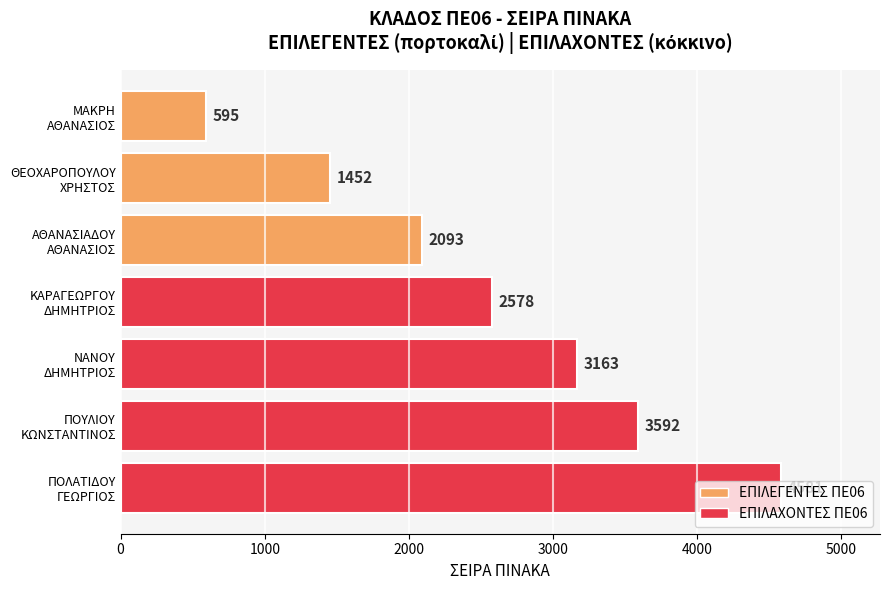

What is the difference between the maximum and second lowest values?

3129